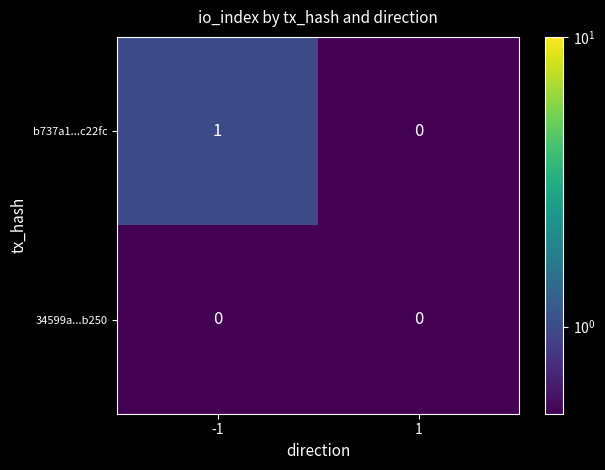

The b737a1...c22fc series shows 0 at 1. True or false?

True